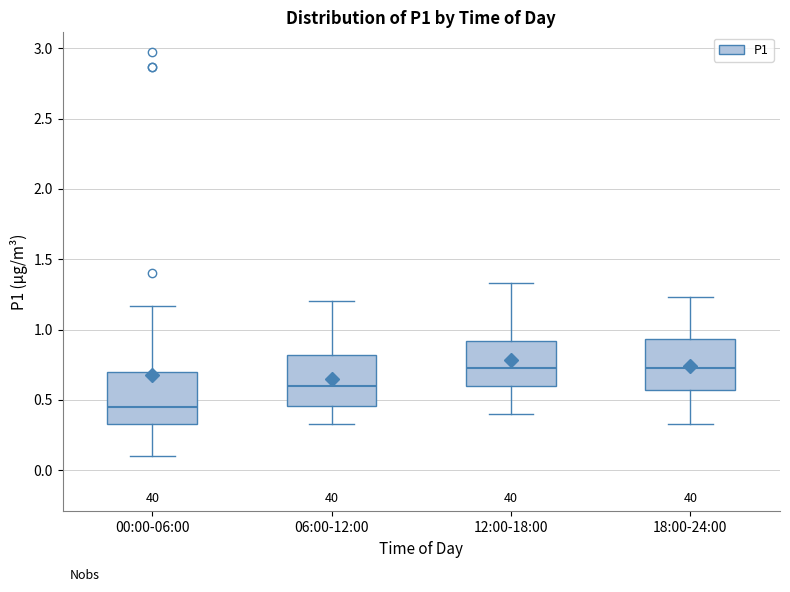

Reading left to right, read every box against the y-axis: the position of its median line, the range the box covers, and the ends of its whiskers. The values are not printed on the chart, so give them approximately, as read against the axis.

00:00-06:00: median 0.45, box 0.35 to 0.70, whiskers 0.10 to 1.15
06:00-12:00: median 0.60, box 0.45 to 0.80, whiskers 0.35 to 1.20
12:00-18:00: median 0.75, box 0.60 to 0.90, whiskers 0.40 to 1.35
18:00-24:00: median 0.75, box 0.55 to 0.95, whiskers 0.35 to 1.25